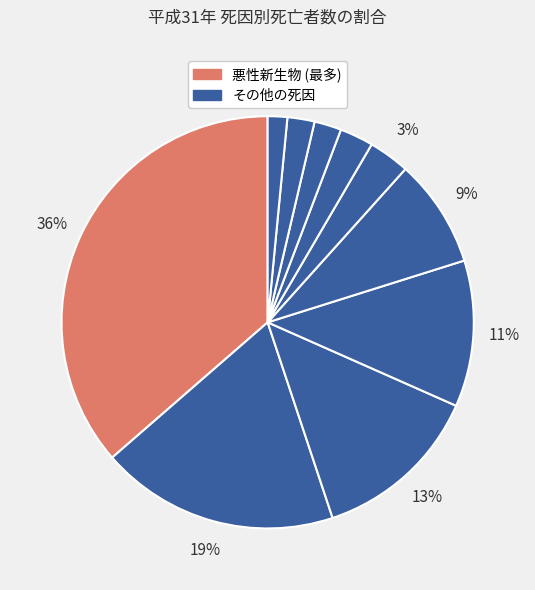

How many slices are in this pie chart?

10